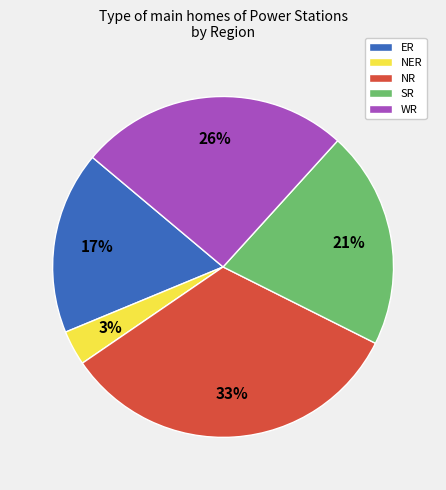

Combined, do WR and SR account for over 50%?

No